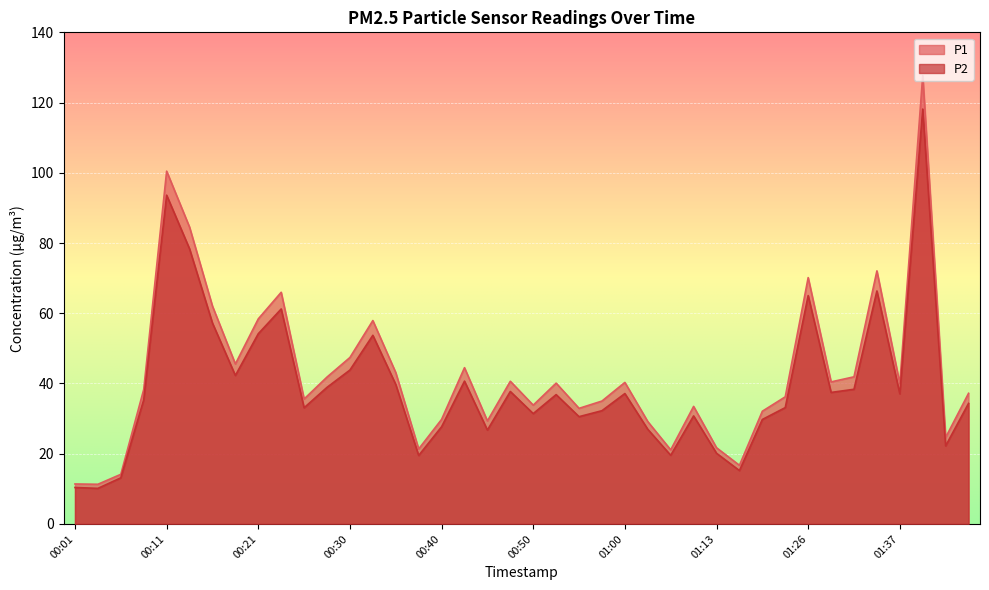

True or false: P1 and P2 intersect in this chart.

False